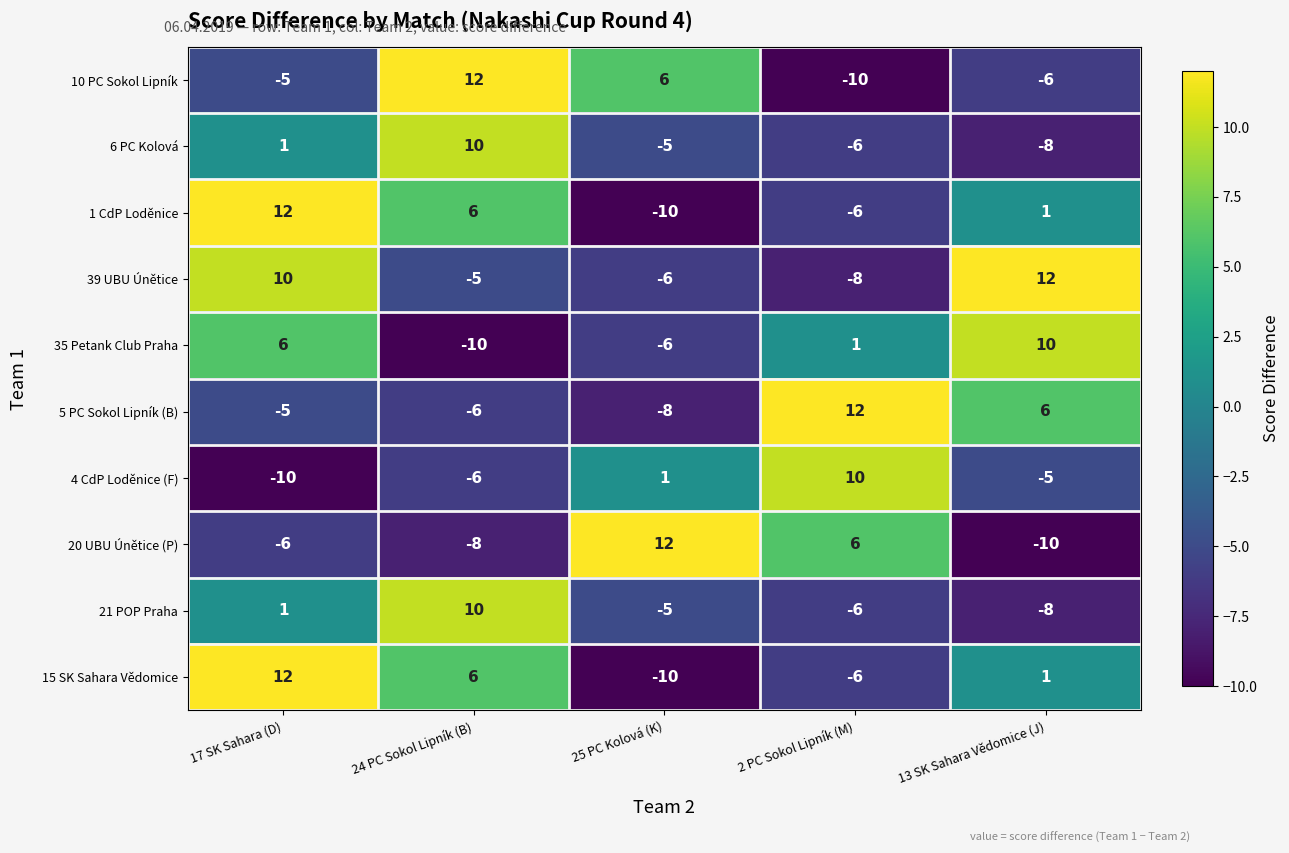

At which category is the sum across all series the highest?

17 SK Sahara (D)